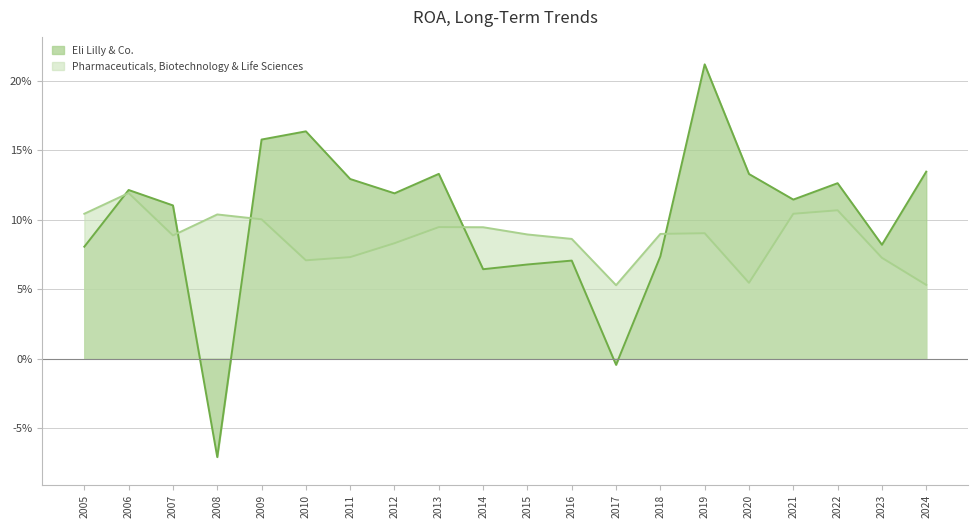

Reading left to right, what are all the values shown in this chart?

Eli Lilly & Co.: 2005=0.1	2006=0.1	2007=0.1	2008=-0.1	2009=0.2	2010=0.2	2011=0.1	2012=0.1	2013=0.1	2014=0.1	2015=0.1	2016=0.1	2017=-0.0	2018=0.1	2019=0.2	2020=0.1	2021=0.1	2022=0.1	2023=0.1	2024=0.1
Pharmaceuticals, Biotechnology & Life Sciences: 2005=0.1	2006=0.1	2007=0.1	2008=0.1	2009=0.1	2010=0.1	2011=0.1	2012=0.1	2013=0.1	2014=0.1	2015=0.1	2016=0.1	2017=0.1	2018=0.1	2019=0.1	2020=0.1	2021=0.1	2022=0.1	2023=0.1	2024=0.1